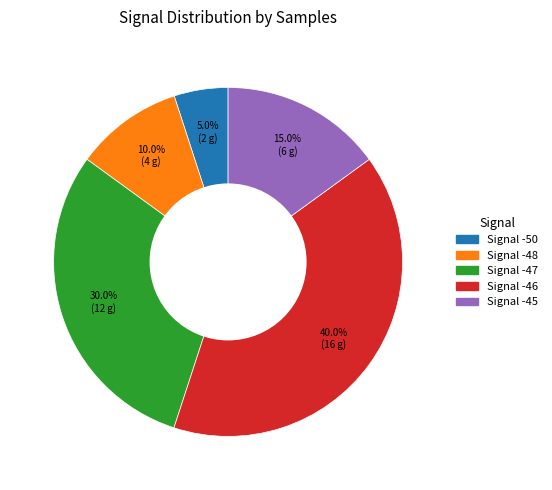

Does any single category account for the majority?

No